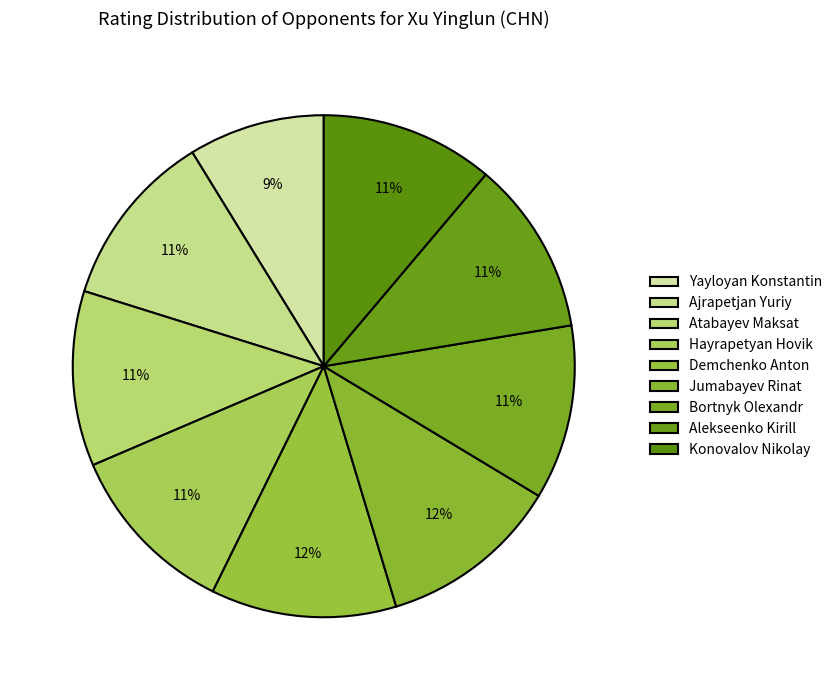

How many slices are in this pie chart?

9